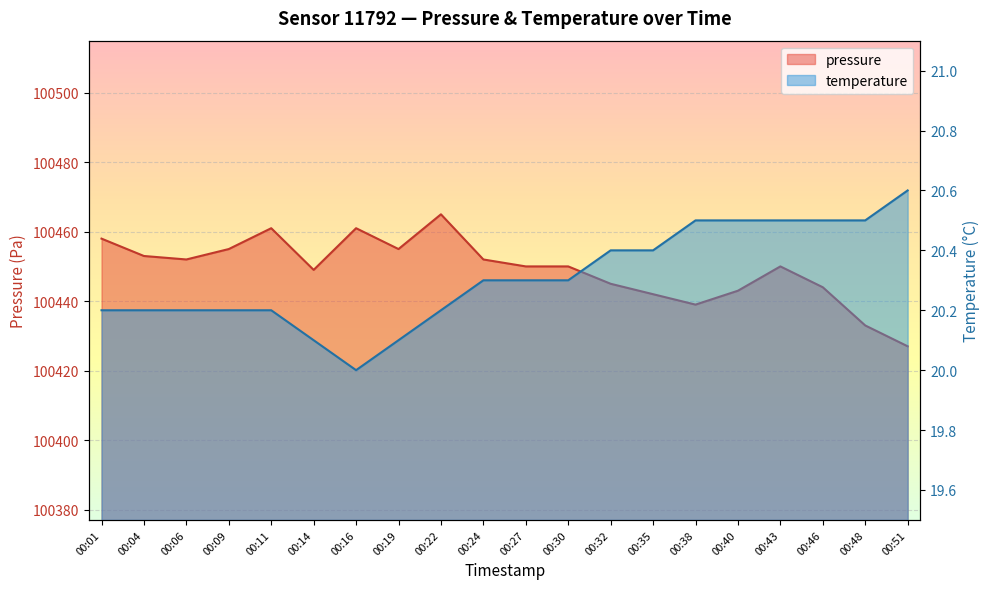

At which category does pressure reach its first local peak?

00:11